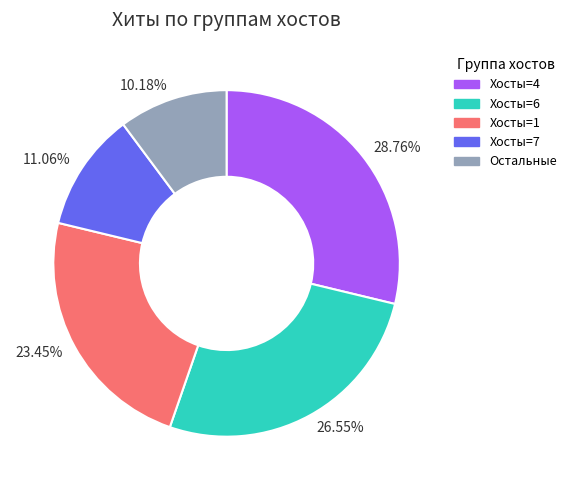

Does Хосты=4 account for over 50% of the chart?

No